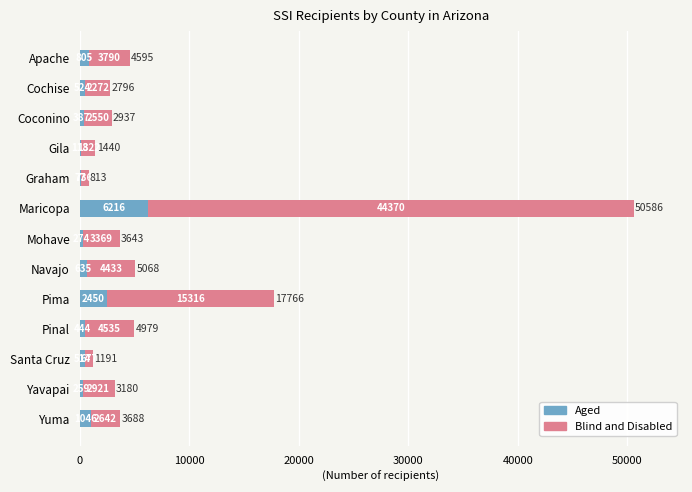

What is the sum of all Aged values?

13749